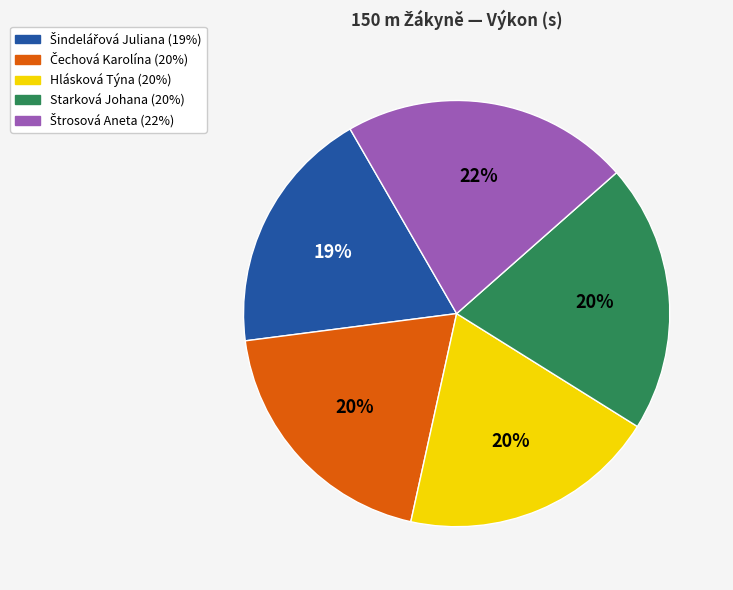

To the nearest percent, what is the average slice percentage?

20%